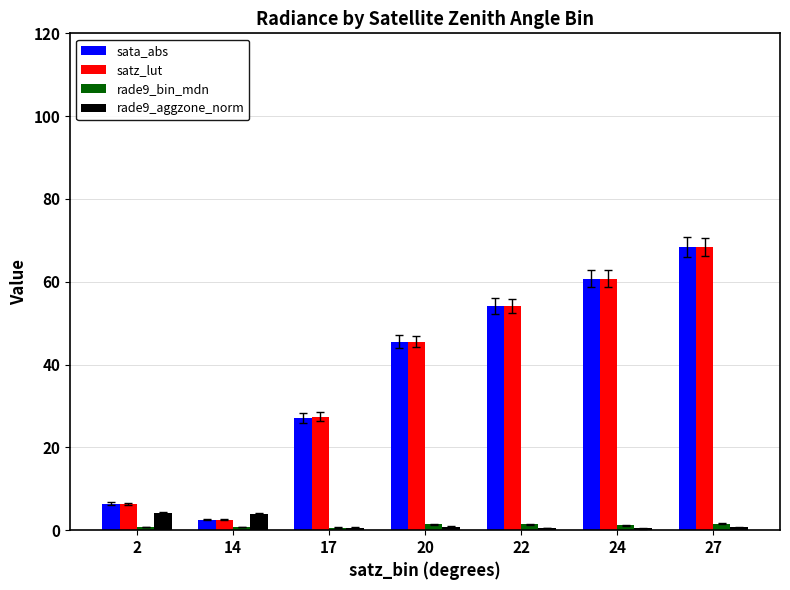

Which category has the highest value in the satz_lut series?

27